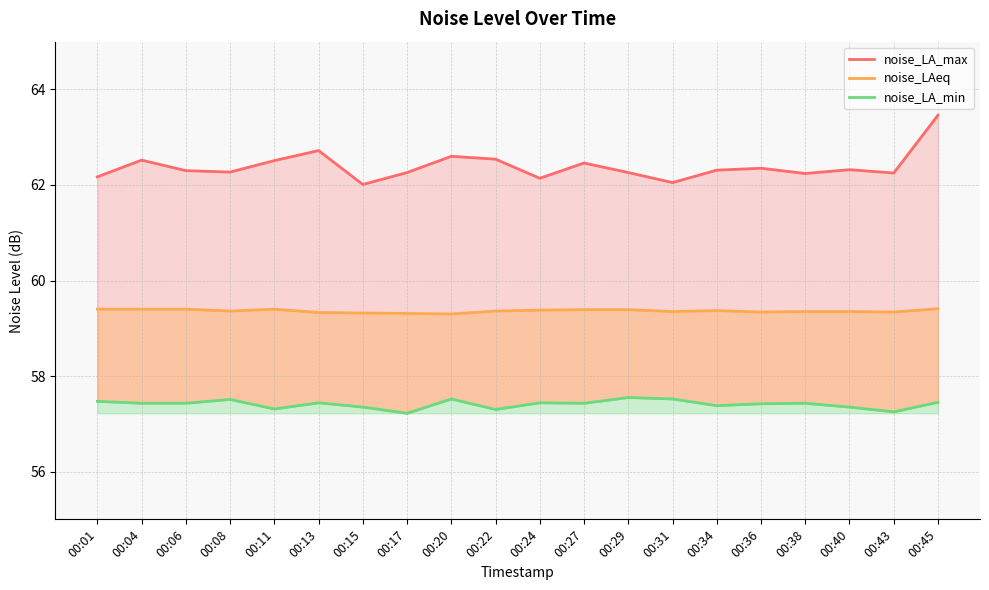

Reading left to right, transcribe all the data shown in this chart.

noise_LA_max: 62.2	62.5	62.3	62.3	62.5	62.7	62.0	62.3	62.6	62.5	62.1	62.5	62.3	62.0	62.3	62.4	62.2	62.3	62.2	63.5
noise_LAeq: 59.4	59.4	59.4	59.4	59.4	59.3	59.3	59.3	59.3	59.4	59.4	59.4	59.4	59.4	59.4	59.3	59.4	59.4	59.3	59.4
noise_LA_min: 57.5	57.4	57.4	57.5	57.3	57.4	57.4	57.2	57.5	57.3	57.4	57.4	57.5	57.5	57.4	57.4	57.4	57.4	57.2	57.5